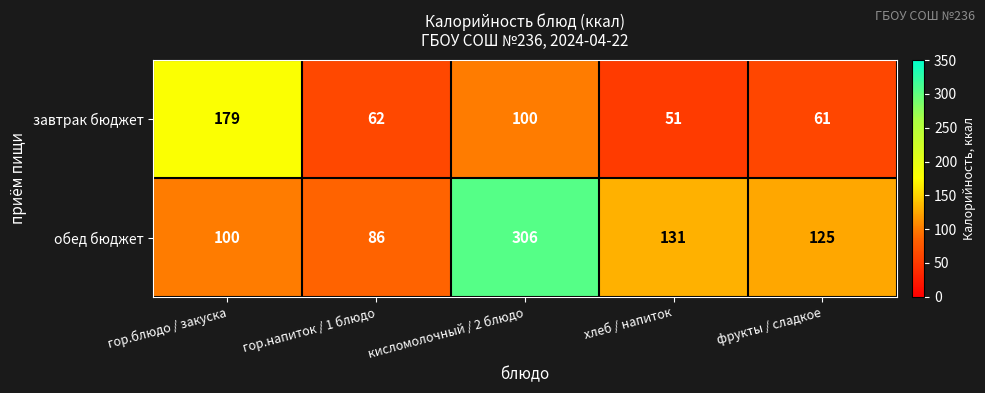

List the series in order of their peak value, lowest first.

завтрак бюджет, обед бюджет